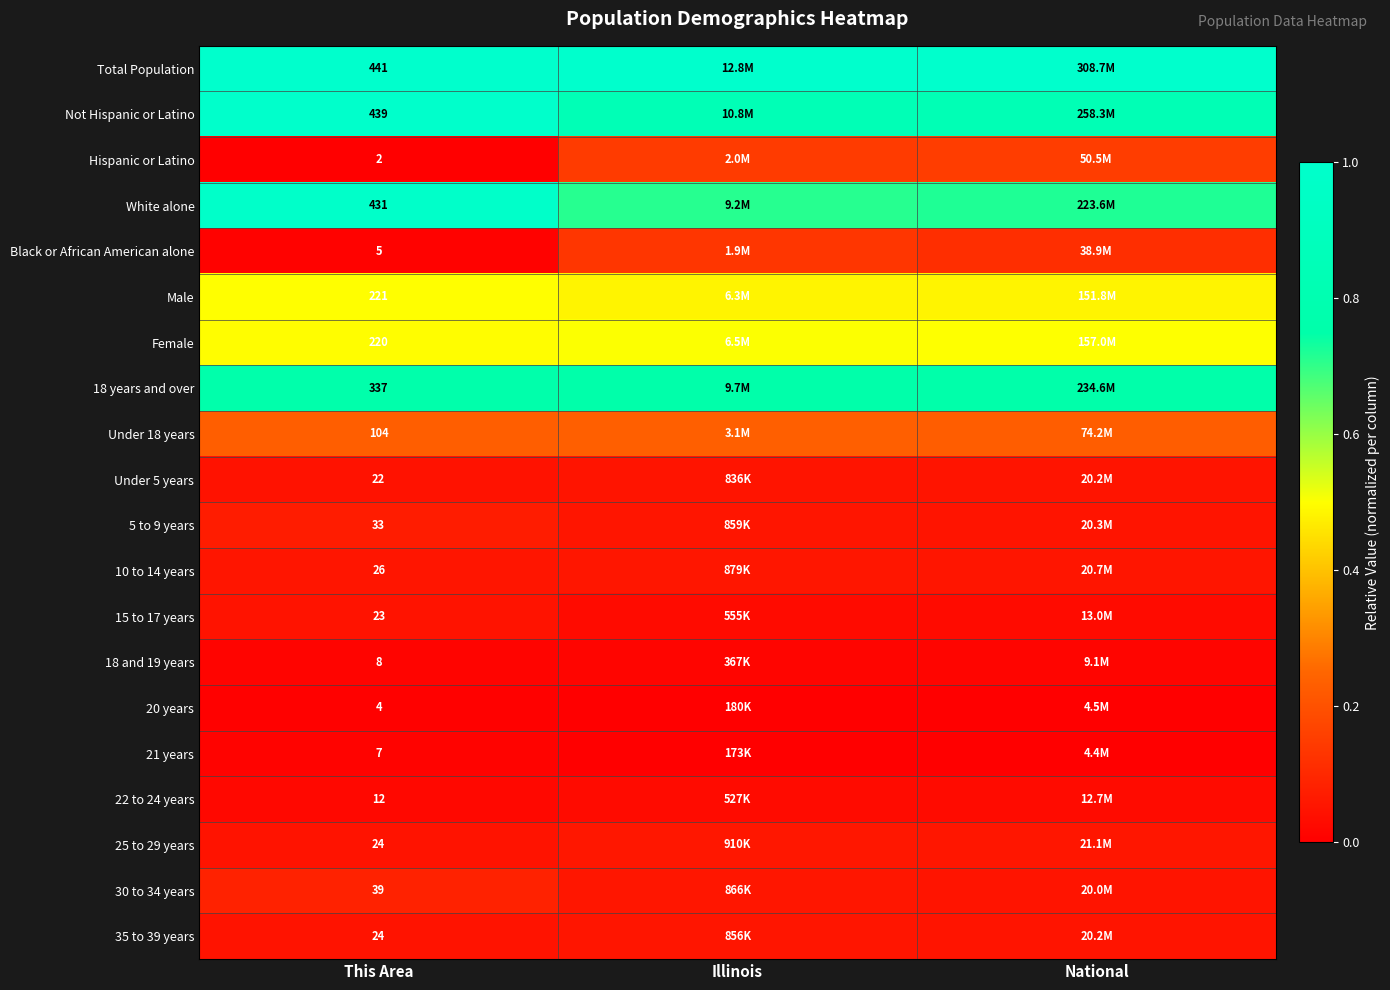

List the series in order of their peak value, highest first.

Total Population, Not Hispanic or Latino, White alone, 18 years and over, Female, Male, Under 18 years, Hispanic or Latino, Black or African American alone, 30 to 34 years, 5 to 9 years, 25 to 29 years, 10 to 14 years, 35 to 39 years, Under 5 years, 15 to 17 years, 22 to 24 years, 18 and 19 years, 21 years, 20 years